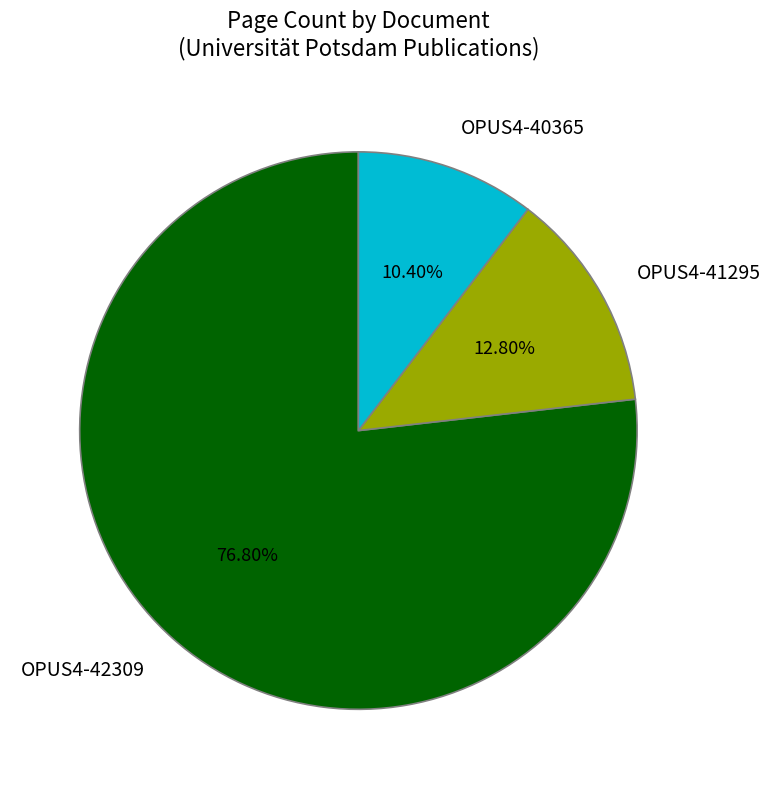

To the nearest percent, what percentage of the pie is OPUS4-40365?

10%